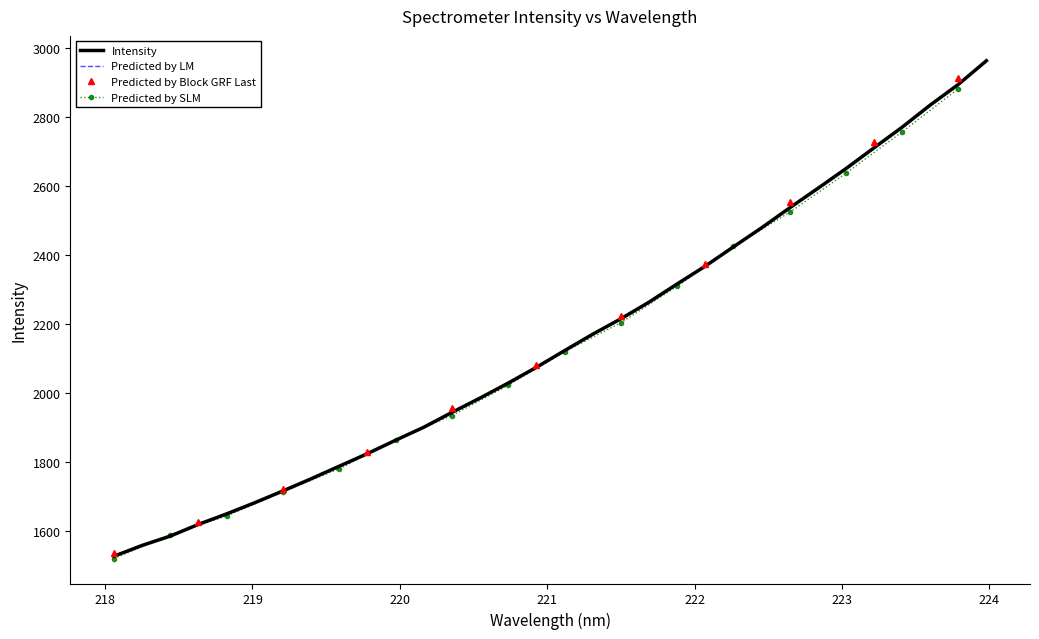

The value at 223.0264 is 3878.9. True or false?

False